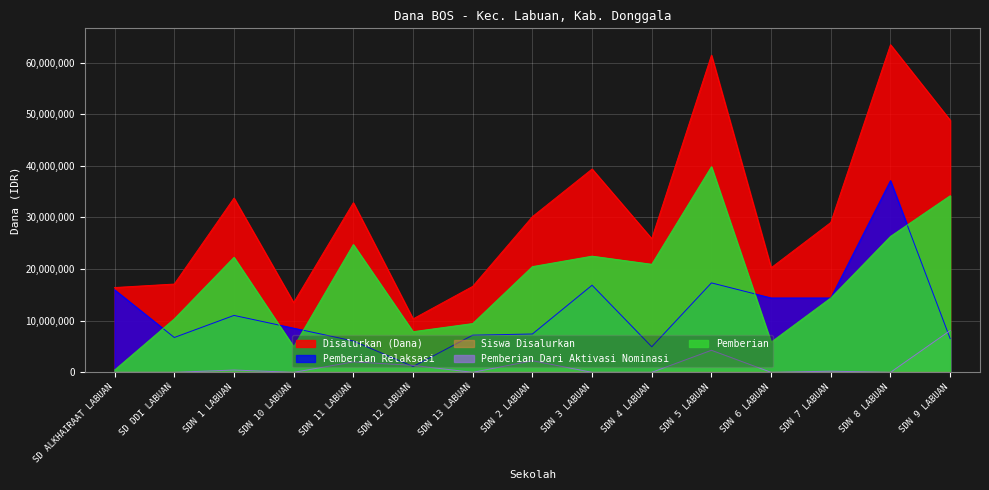

Rank the series by their maximum value, from lowest to highest.

Siswa Disalurkan, Pemberian Dari Aktivasi Nominasi, Pemberian Relaksasi, Pemberian, Disalurkan (Dana)